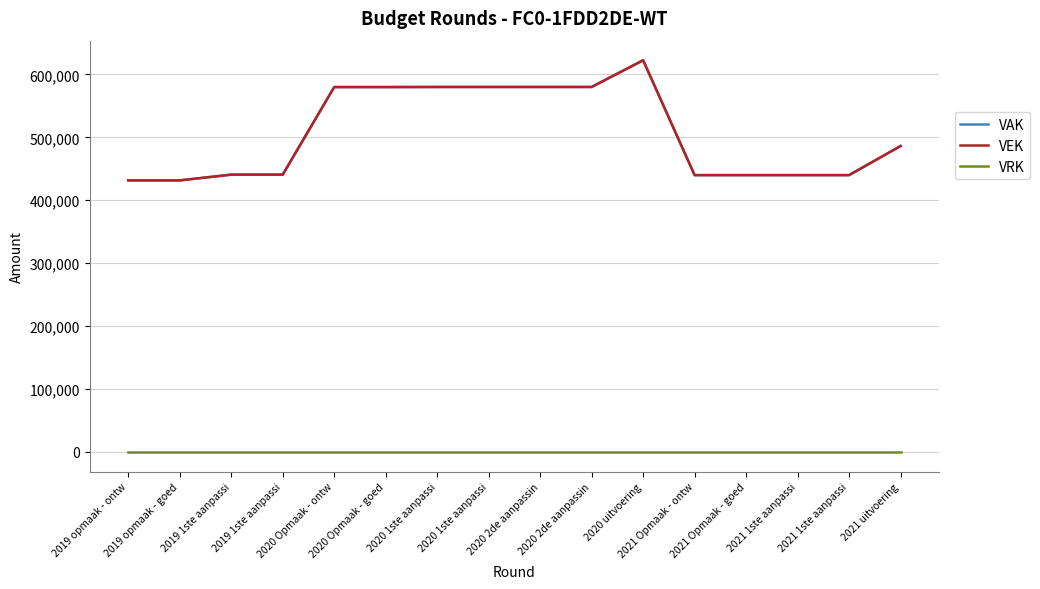

What value does the VEK series have at 2021 uitvoering?

486134